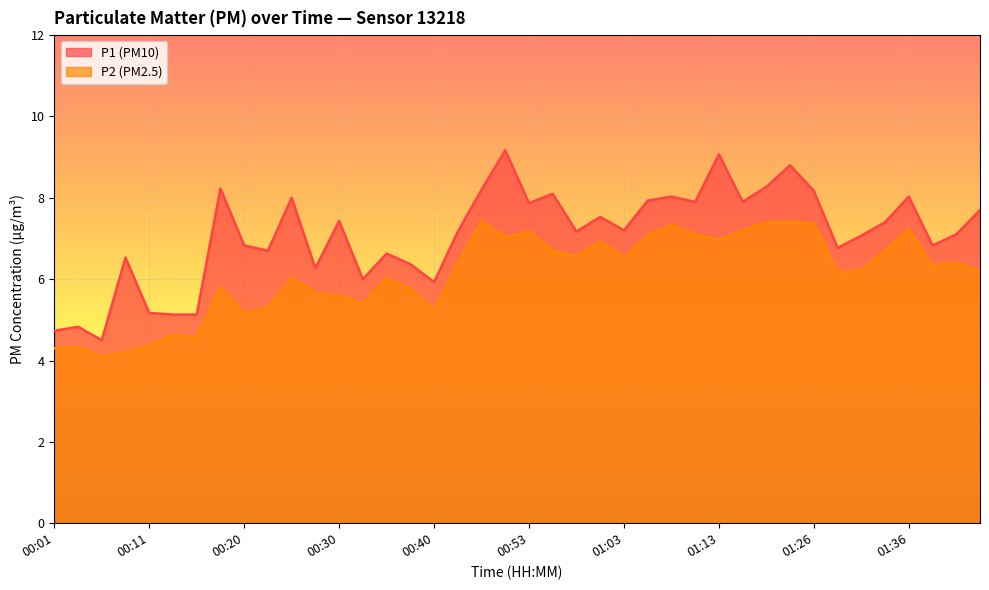

What is the label of the 36th point from the left?

01:34